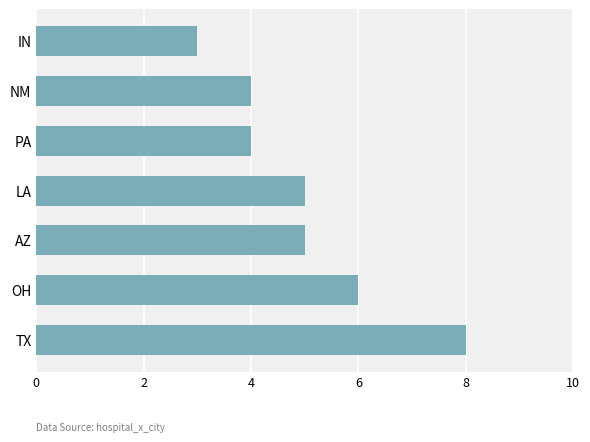

What is the sum of the values at TX and AZ?

13